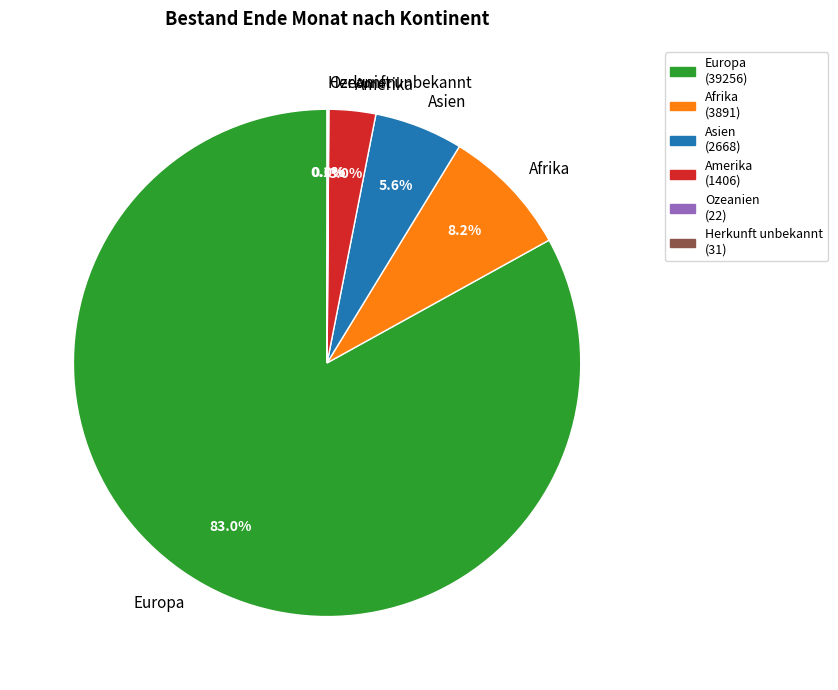

Which slice represents more than half of the pie?

Europa